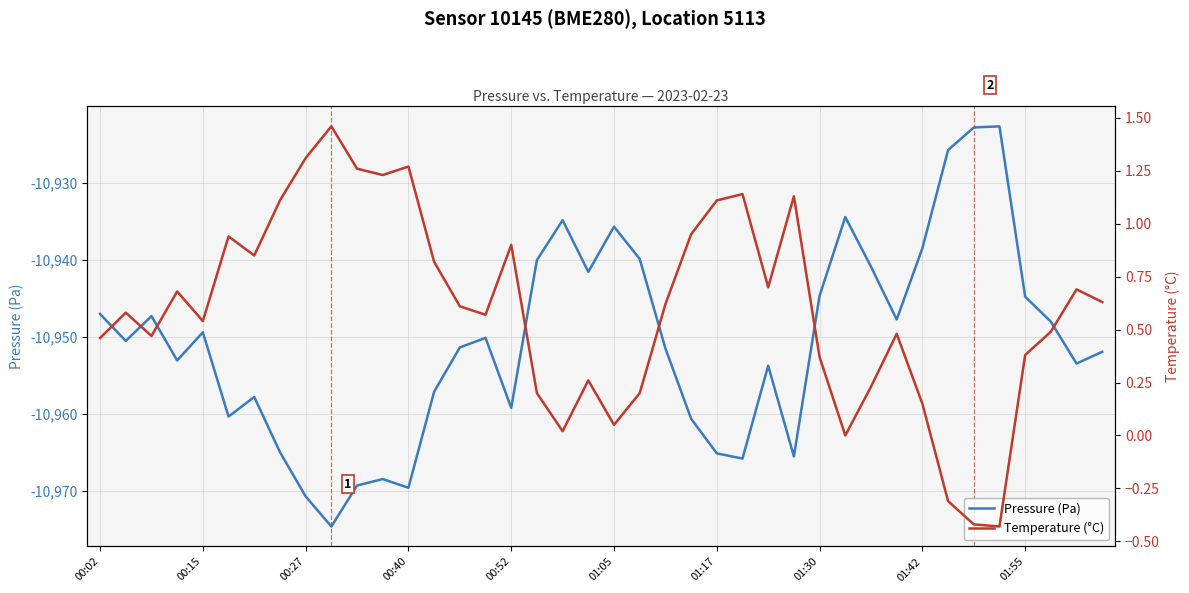

What is the maximum value for Pressure (Pa)?

-10922.7